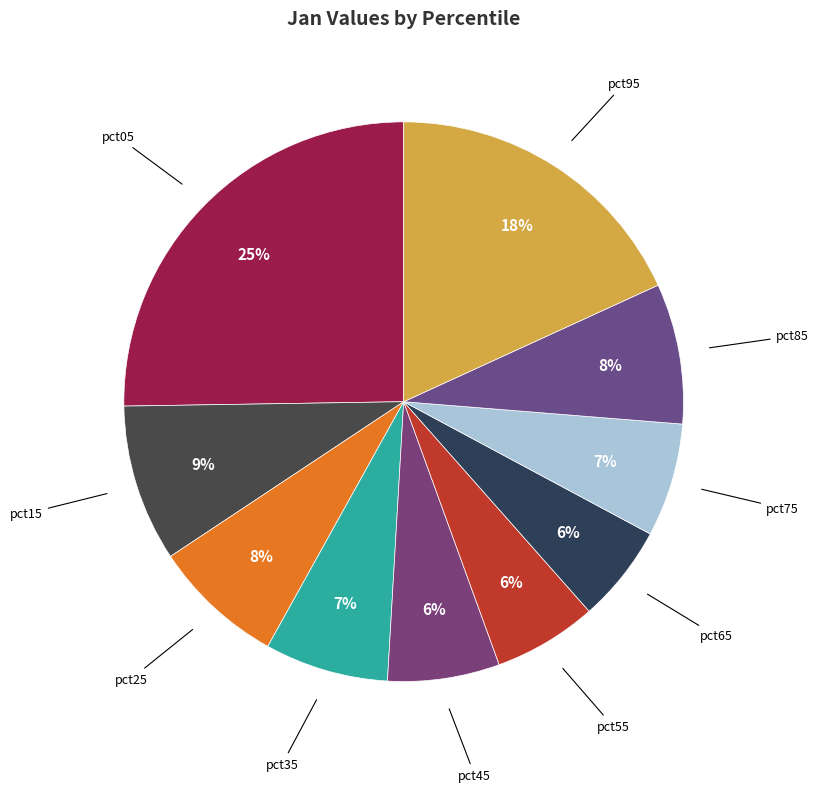

How many segments does this pie chart have?

10